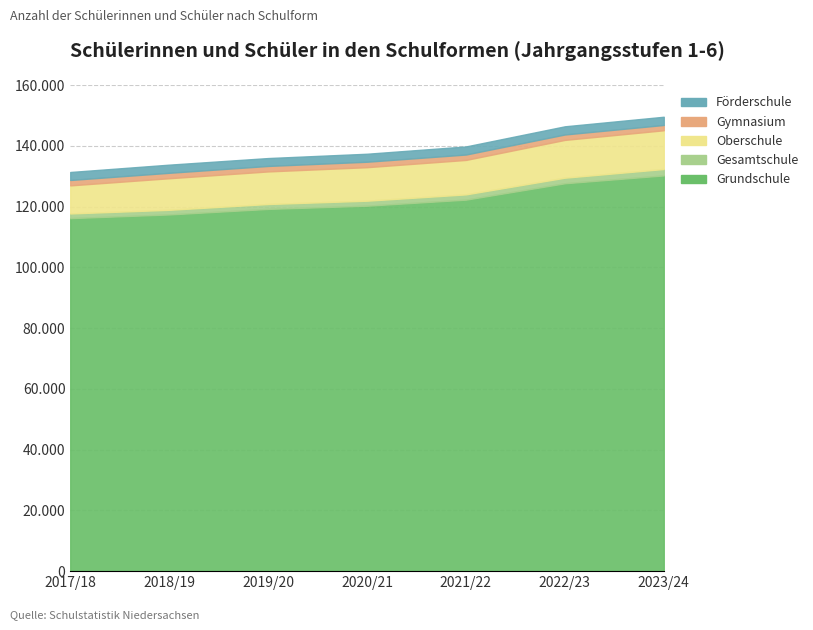

What is the value of the Förderschule point at the 3rd from the left?

2595